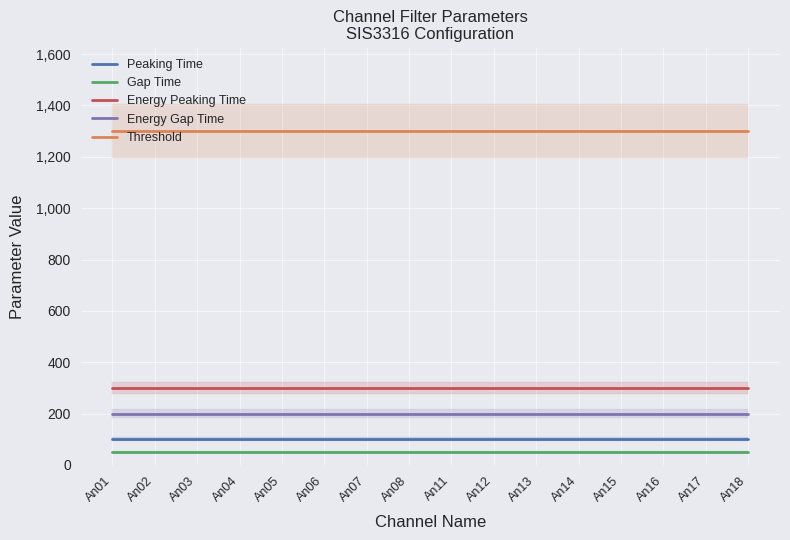

Which has a higher value, An18 or An04?

An18